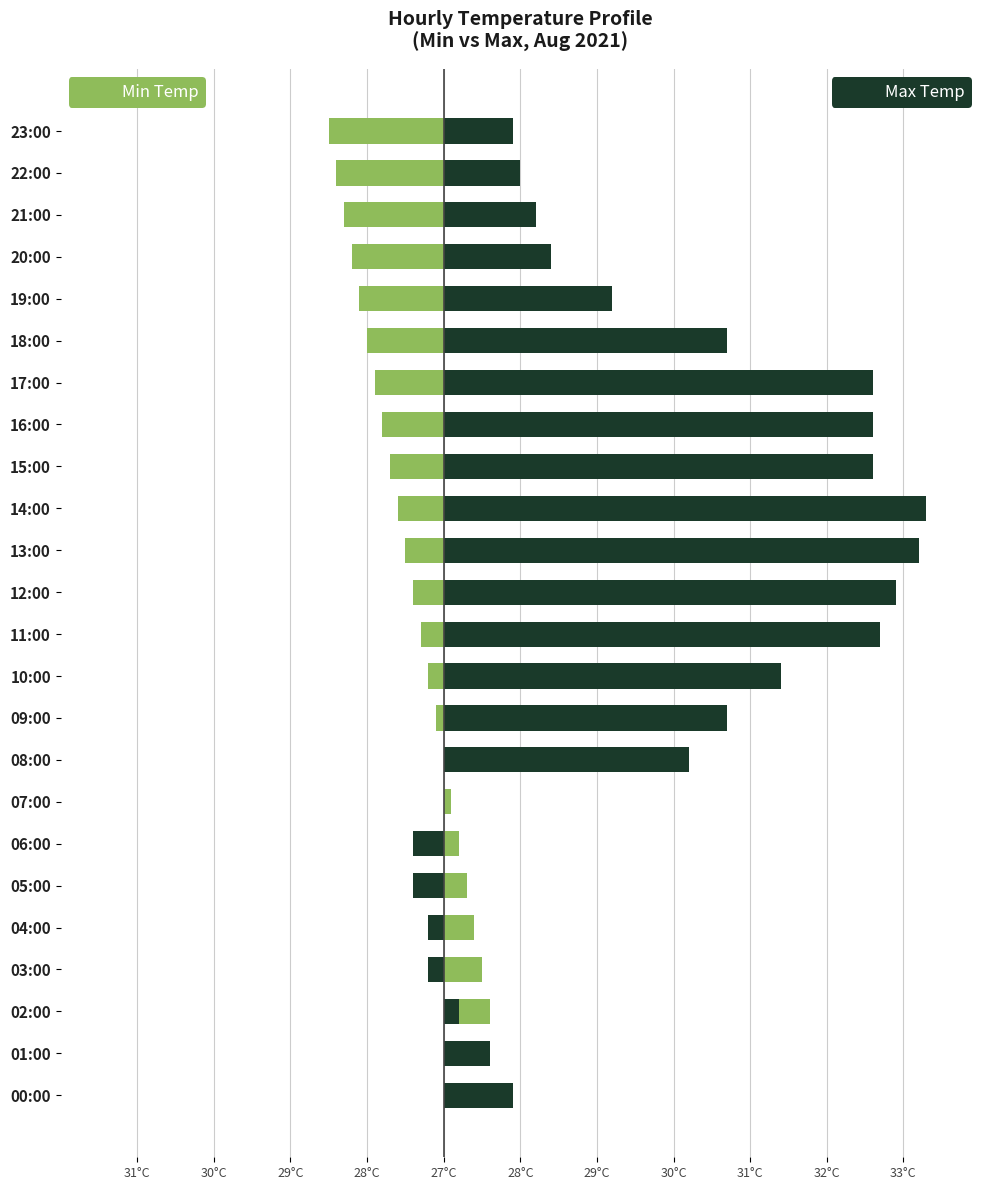

List the series in order of their overall mean, highest first.

Max Temp, Min Temp